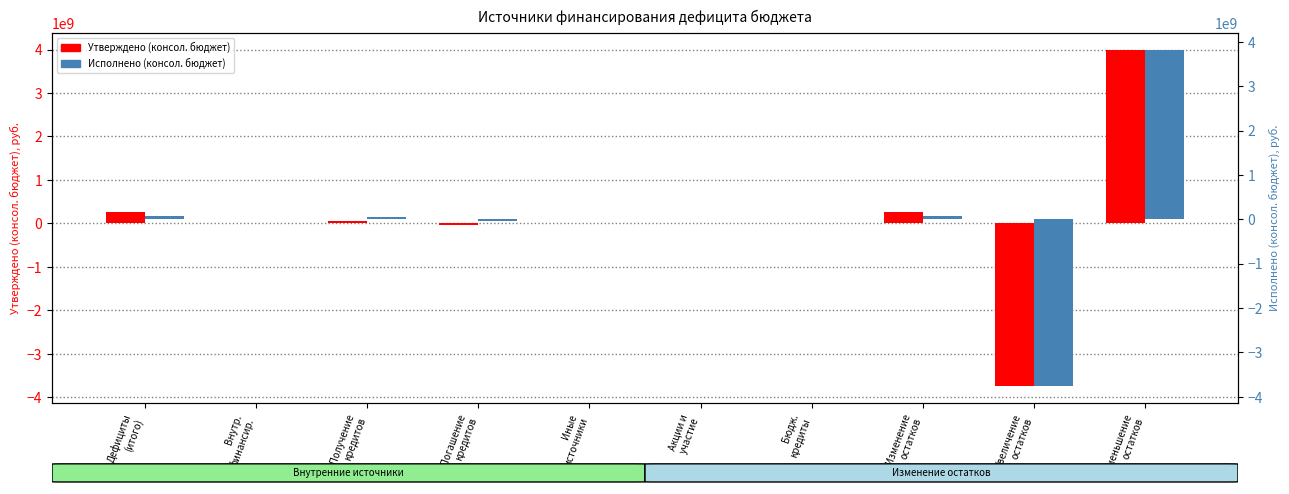

The Исполнено (консол. бюджет) series shows 65307249.2 at Дефициты
(итого). True or false?

True